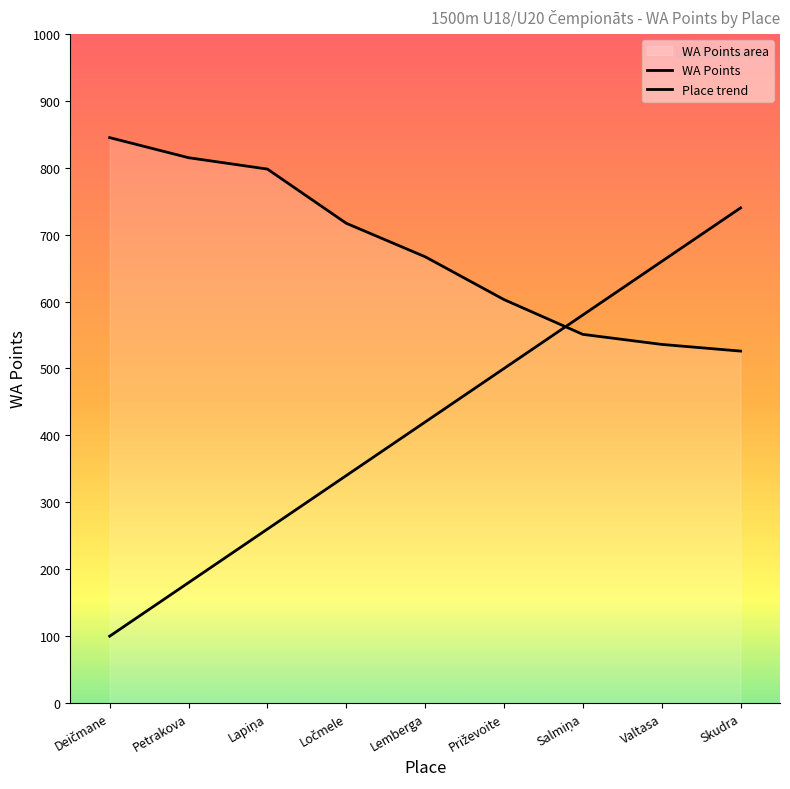

What position from the right is Priževoite?

4